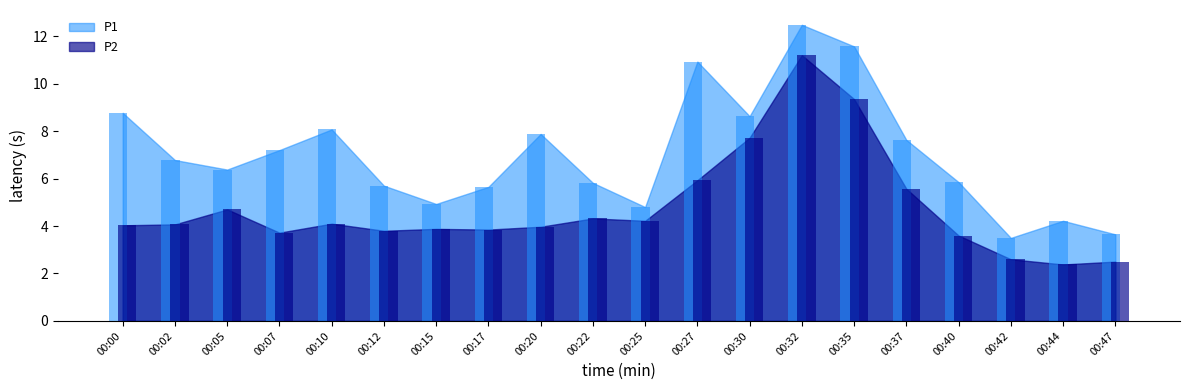

The P1 series shows 13.0 at 00:37. True or false?

False